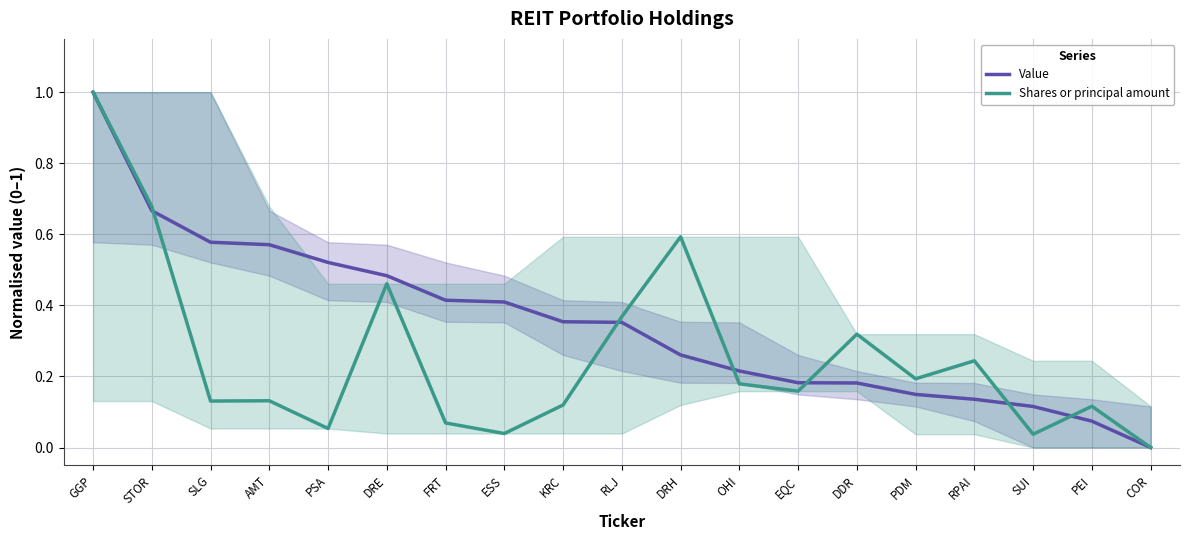

At which label is Shares or principal amount closest to 0?

COR